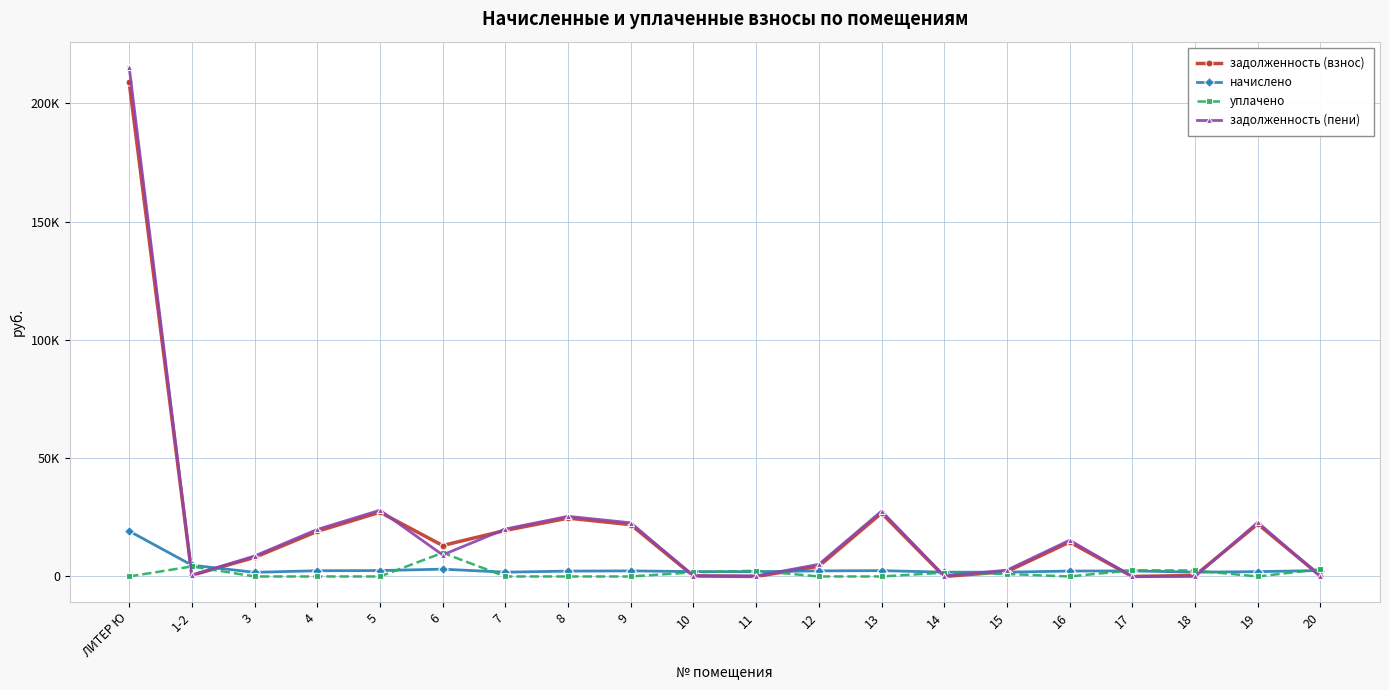

What is the spread (max minus min) of values at 12?

5115.7